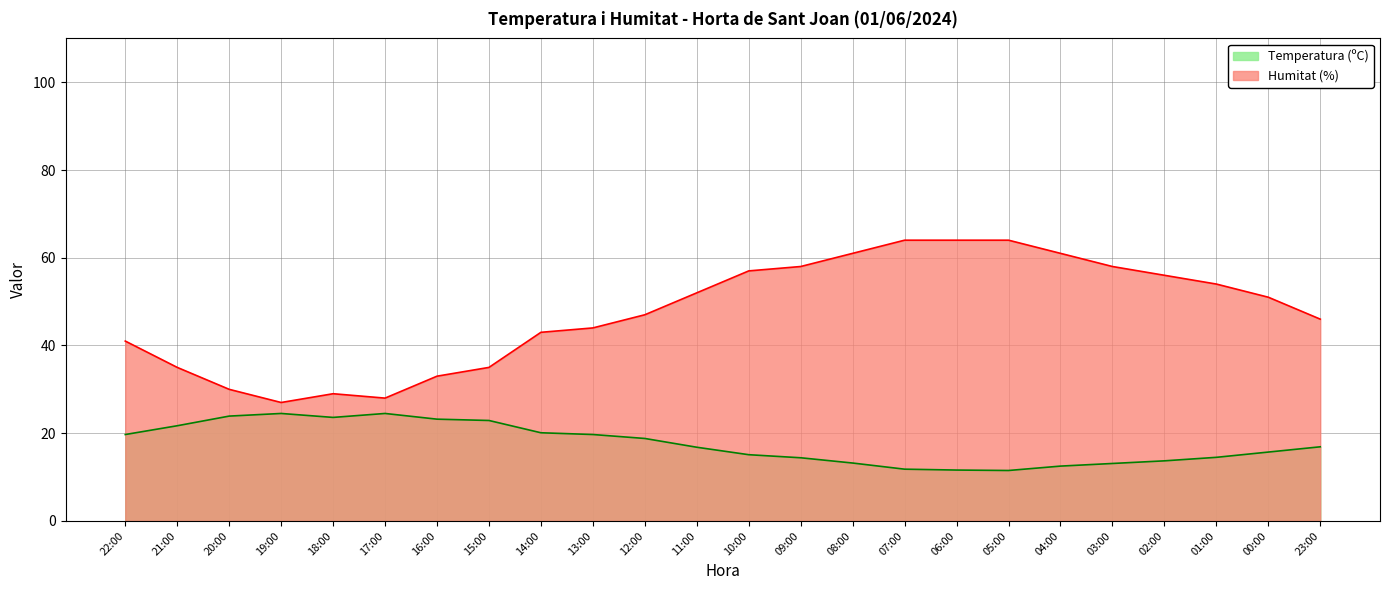

What is the average value of the Temperatura (ºC) series?

17.6